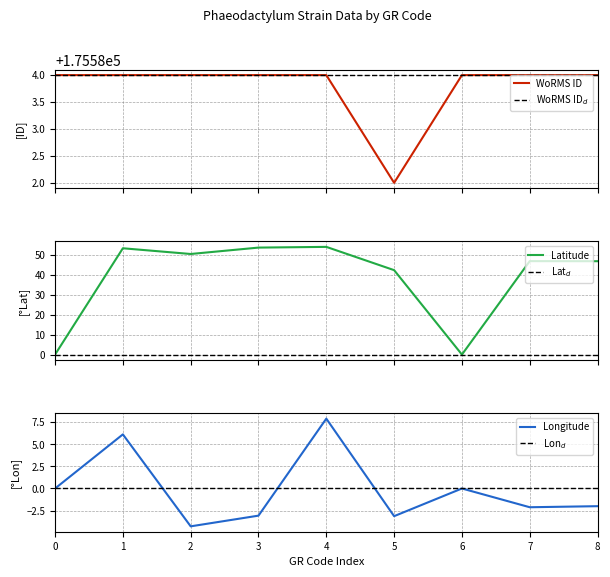

What is the value of the WoRMS ID point at the 7th from the left?

175584.0